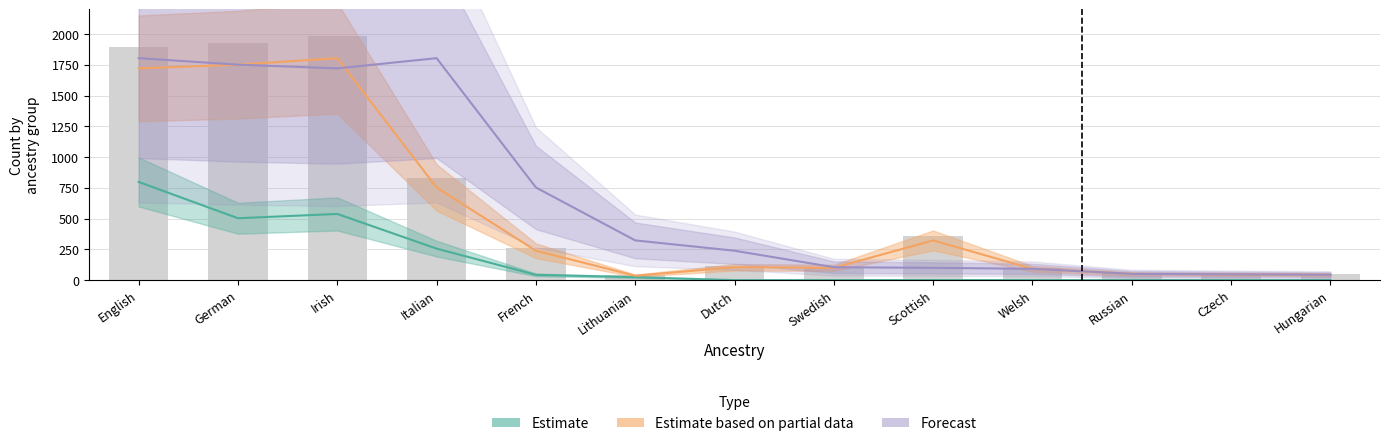

At which category is the sum across all series the highest?

English